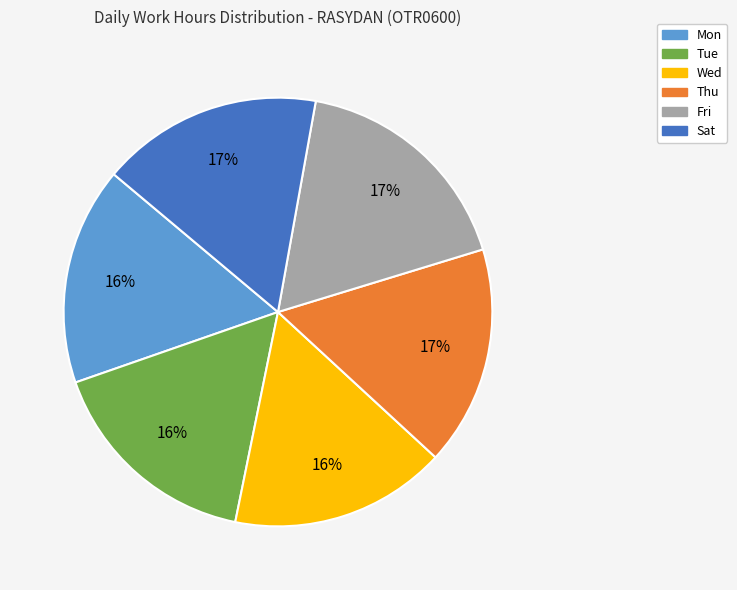

To the nearest percent, what is the average slice percentage?

17%